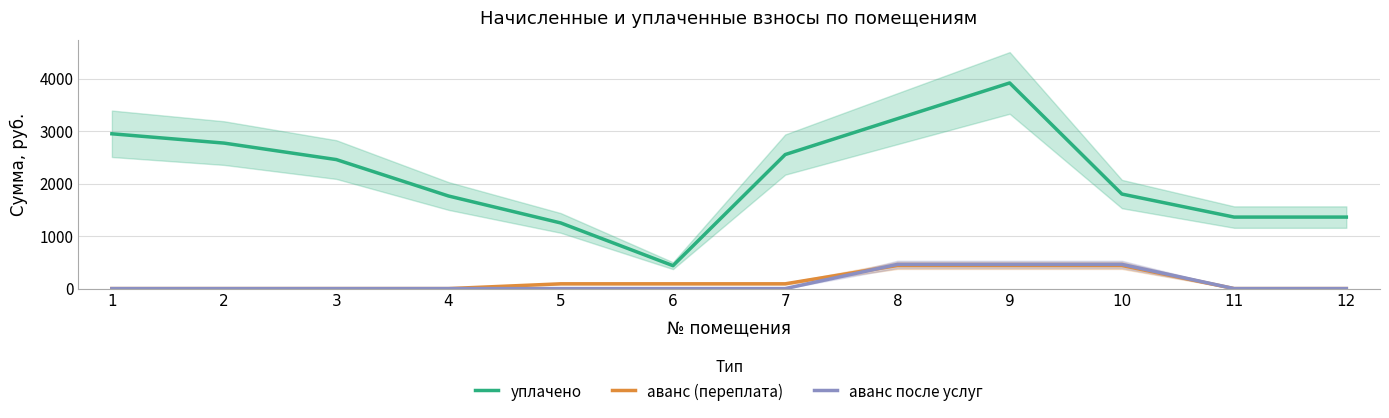

The value of аванс после услуг at 10 is 768.2. True or false?

False